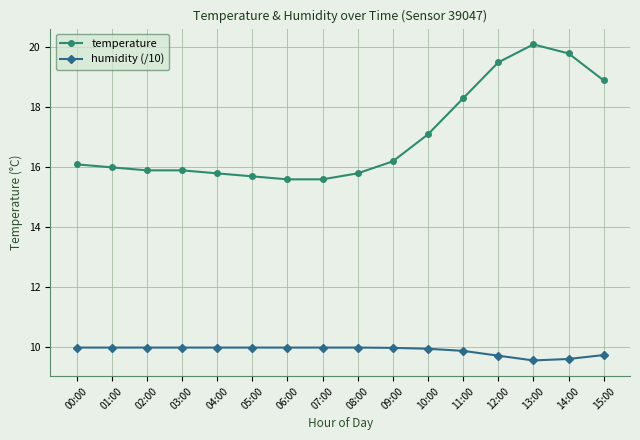

What position from the right is 14:00?

2